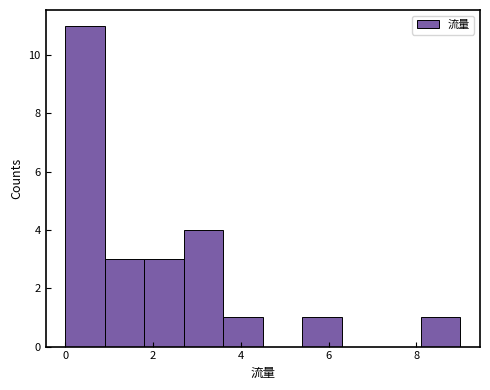

Reading left to right, list every bar in this chart as the range it spans on the x-axis followed by its height. Neither the bar edges nor the heights are printed on the chart, so give them approximately, as read against the axes.

0.0 to 0.9: 11
0.9 to 1.8: 3
1.8 to 2.7: 3
2.7 to 3.6: 4
3.6 to 4.5: 1
4.5 to 5.4: 0
5.4 to 6.3: 1
6.3 to 7.2: 0
7.2 to 8.1: 0
8.1 to 9.0: 1